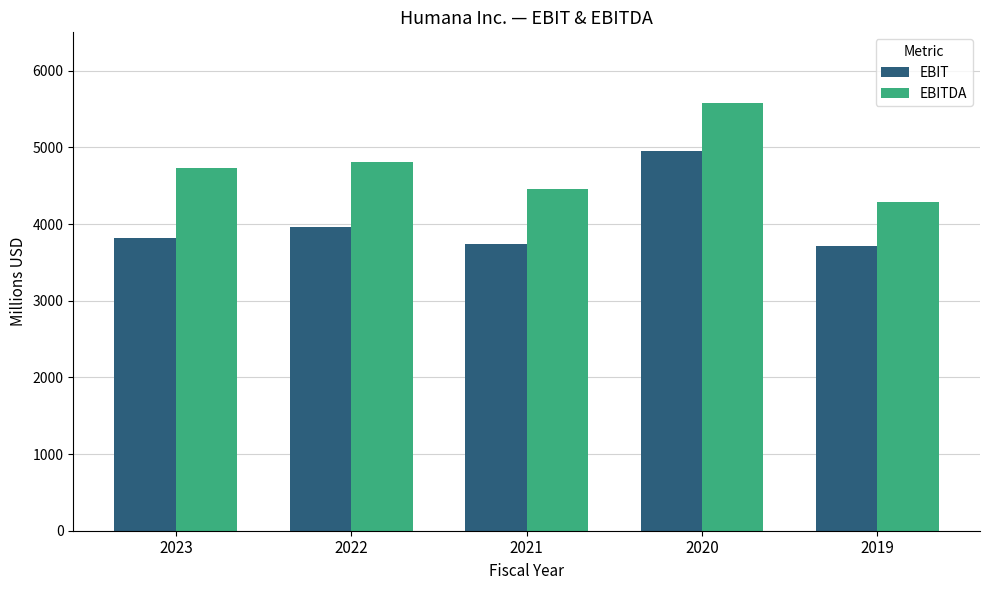

What are all the series names shown in the legend?

EBIT, EBITDA